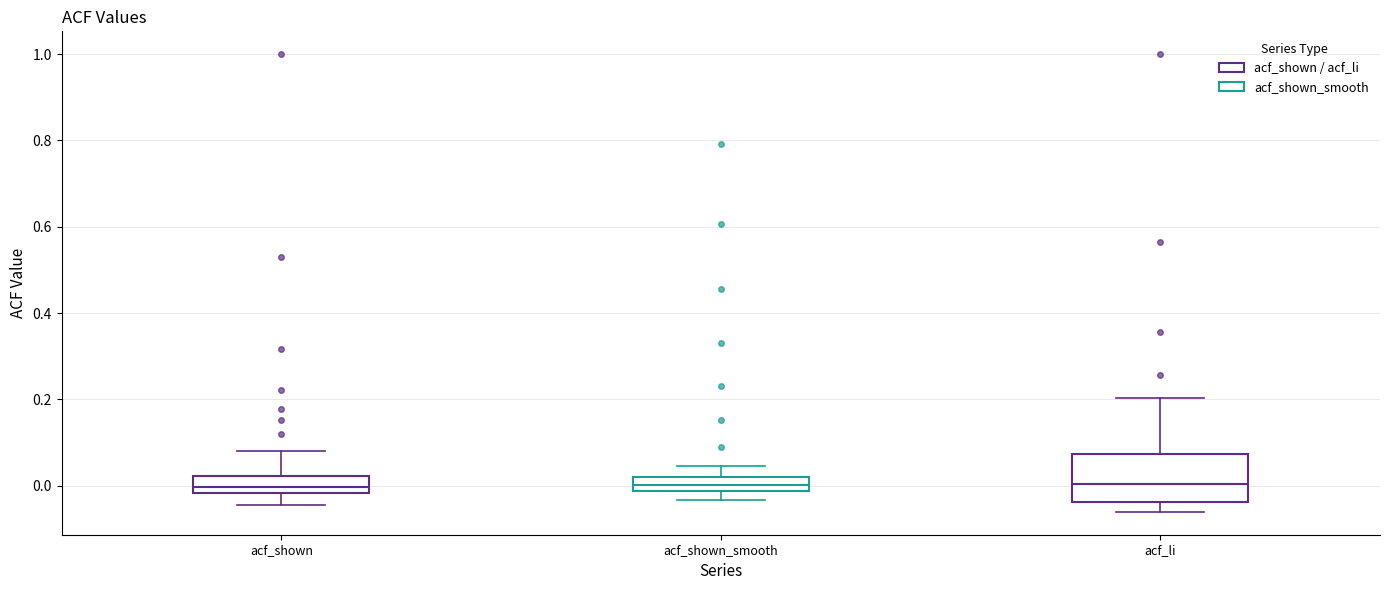

Where is the lower edge of the box for acf_shown on the y-axis? The values are not printed on the chart, so give them approximately, as read against the axis.

-0.02